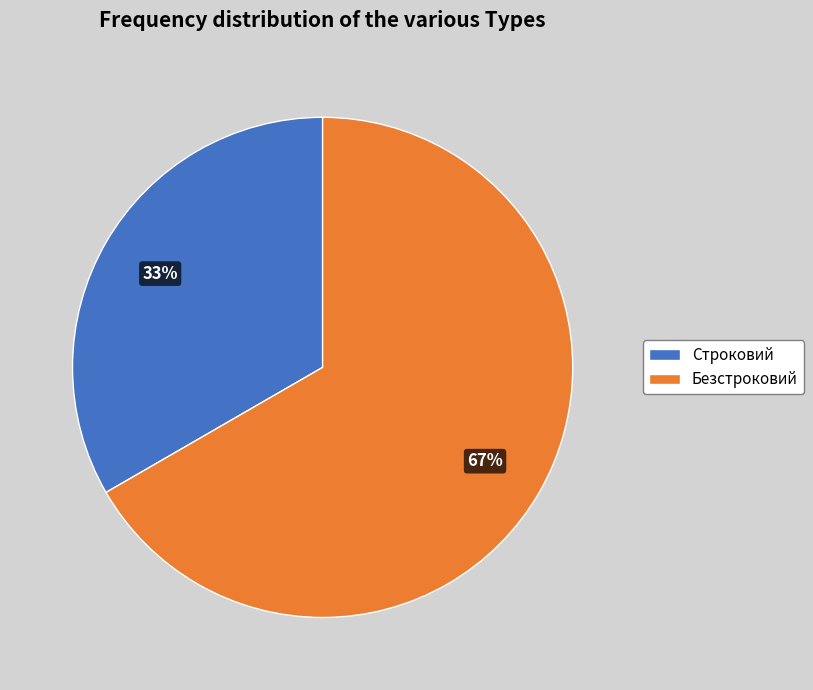

How many slices are in this pie chart?

2